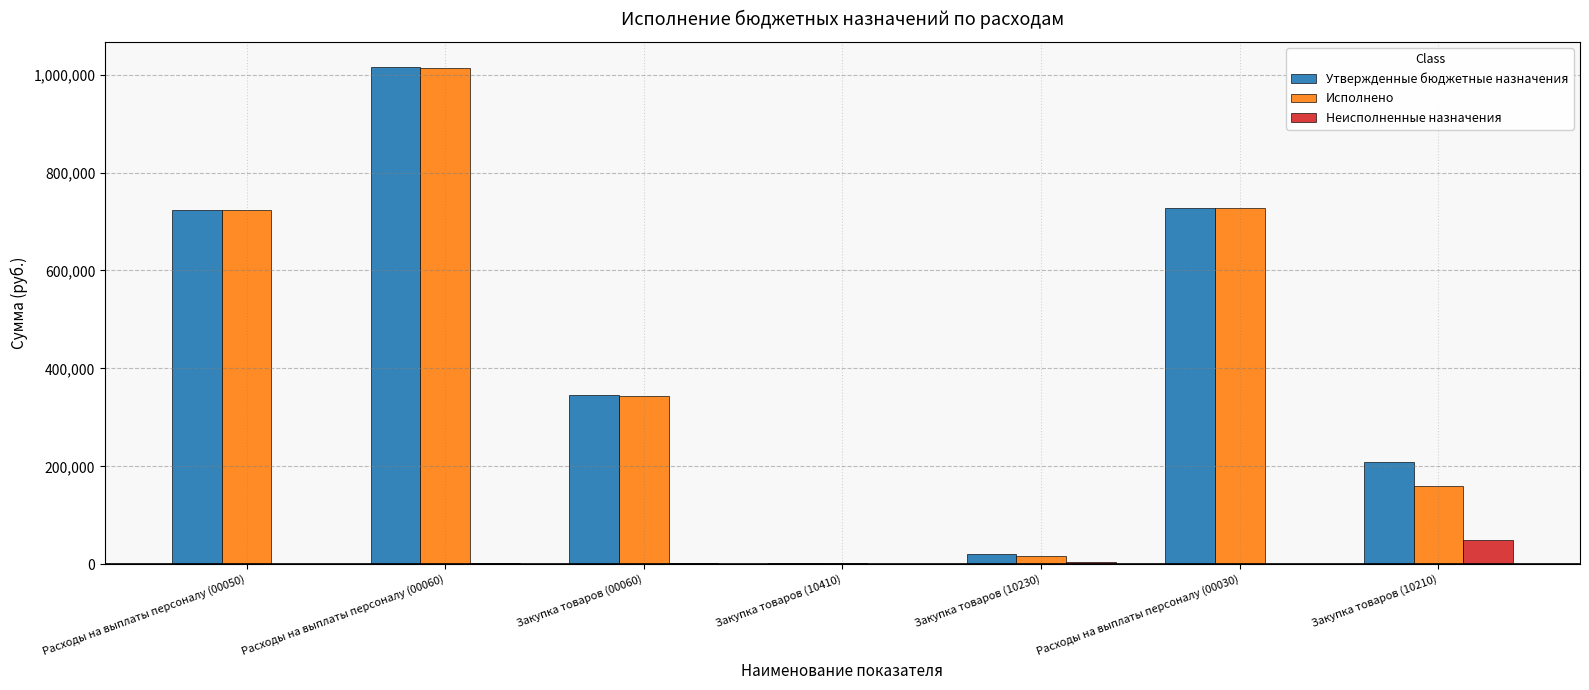

At which category is the sum across all series the highest?

Расходы на выплаты персоналу (00060)